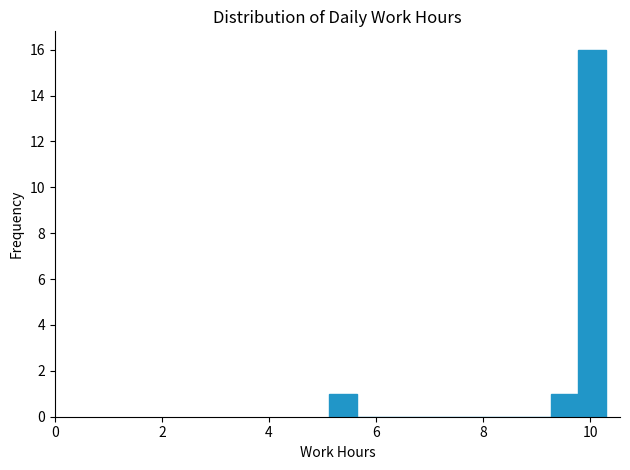

Around what value on the x-axis is the tallest bar? Give the approximate position of its centre, as read against the axis.

10.0